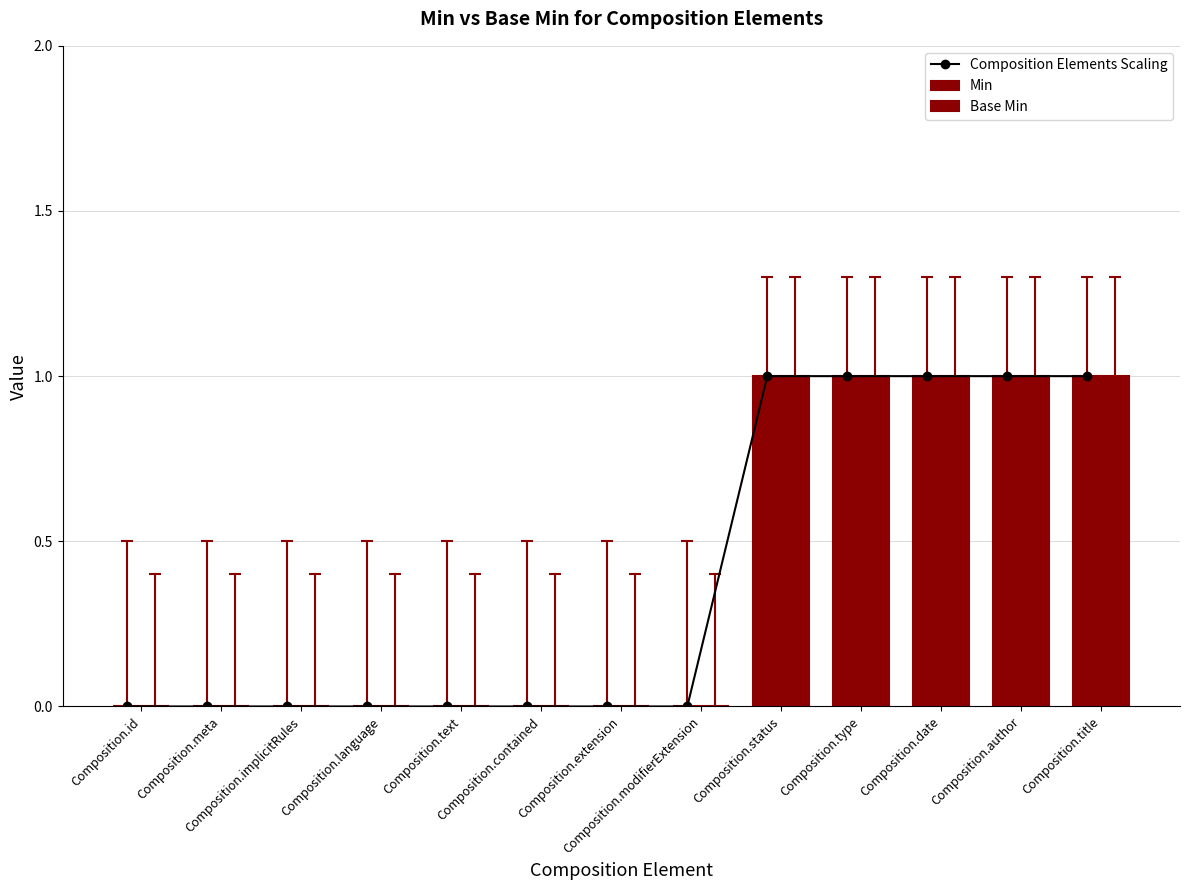

Which series has the largest total across all categories?

Composition Elements Scaling